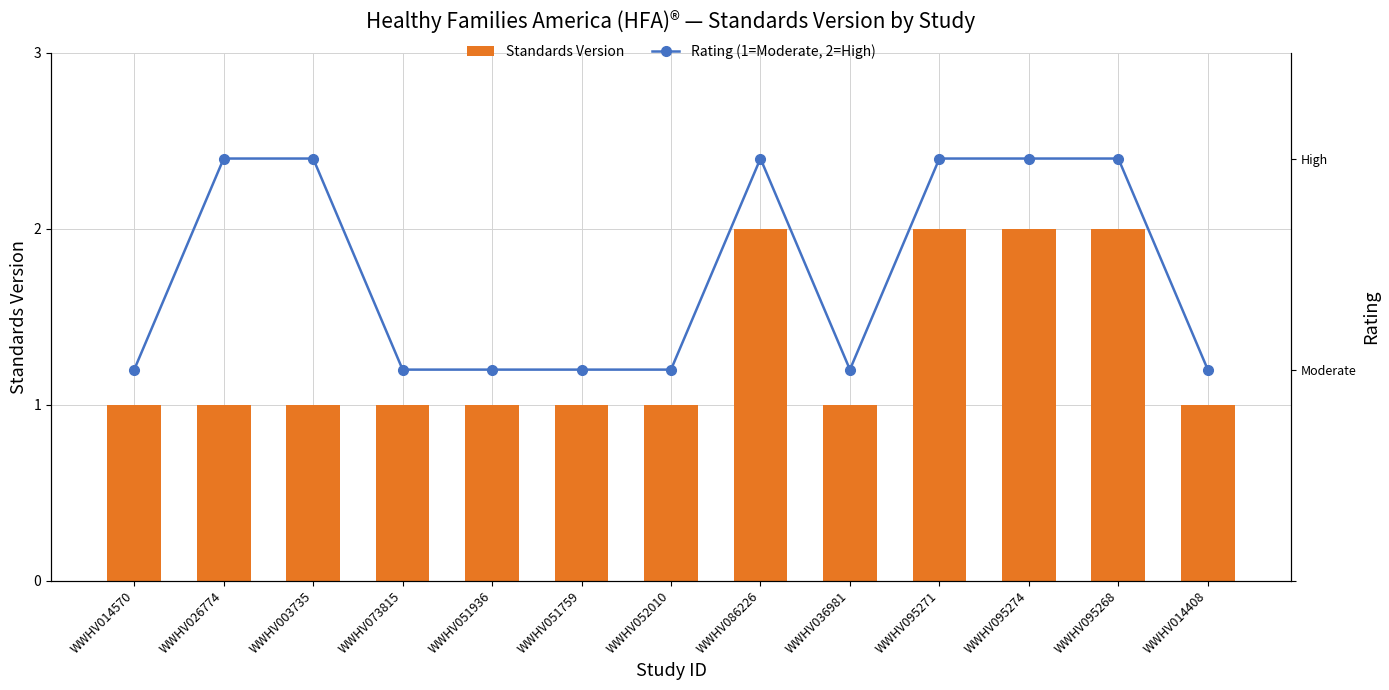

What is the maximum value shown in the chart?

2